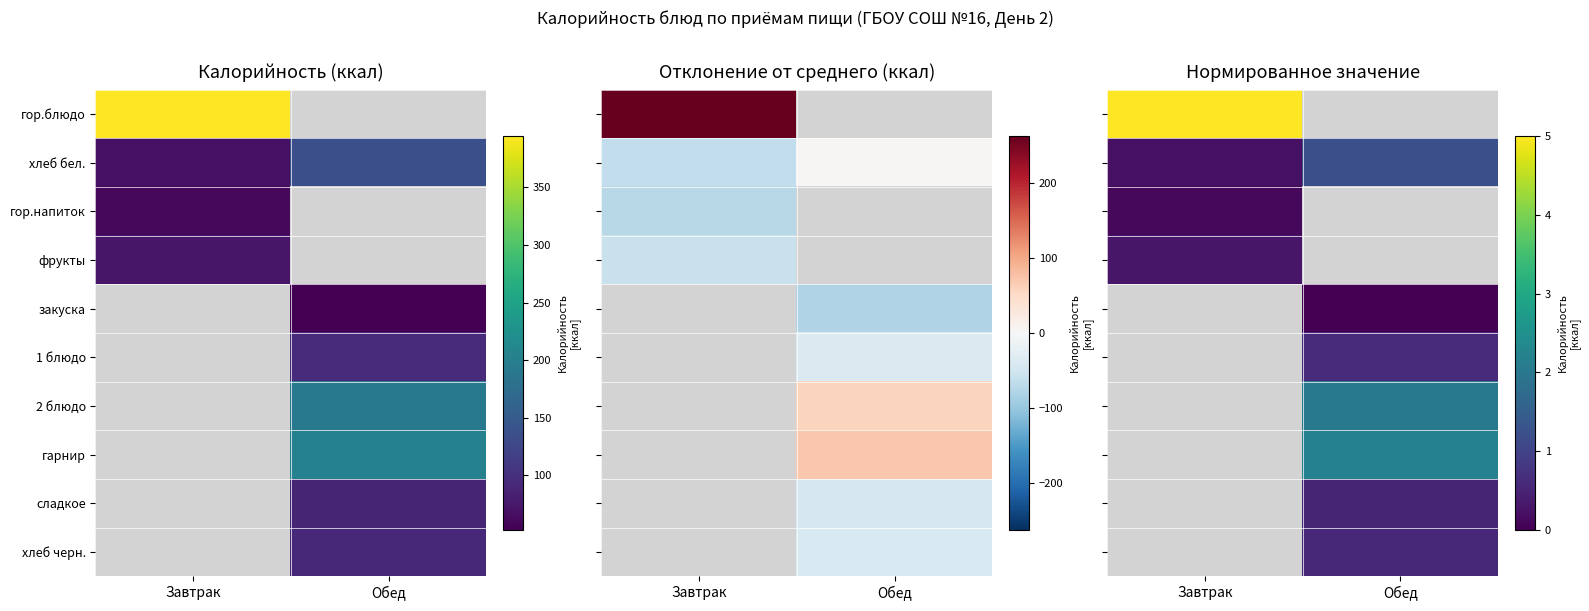

Between Обед and Завтрак, which is larger?

Завтрак